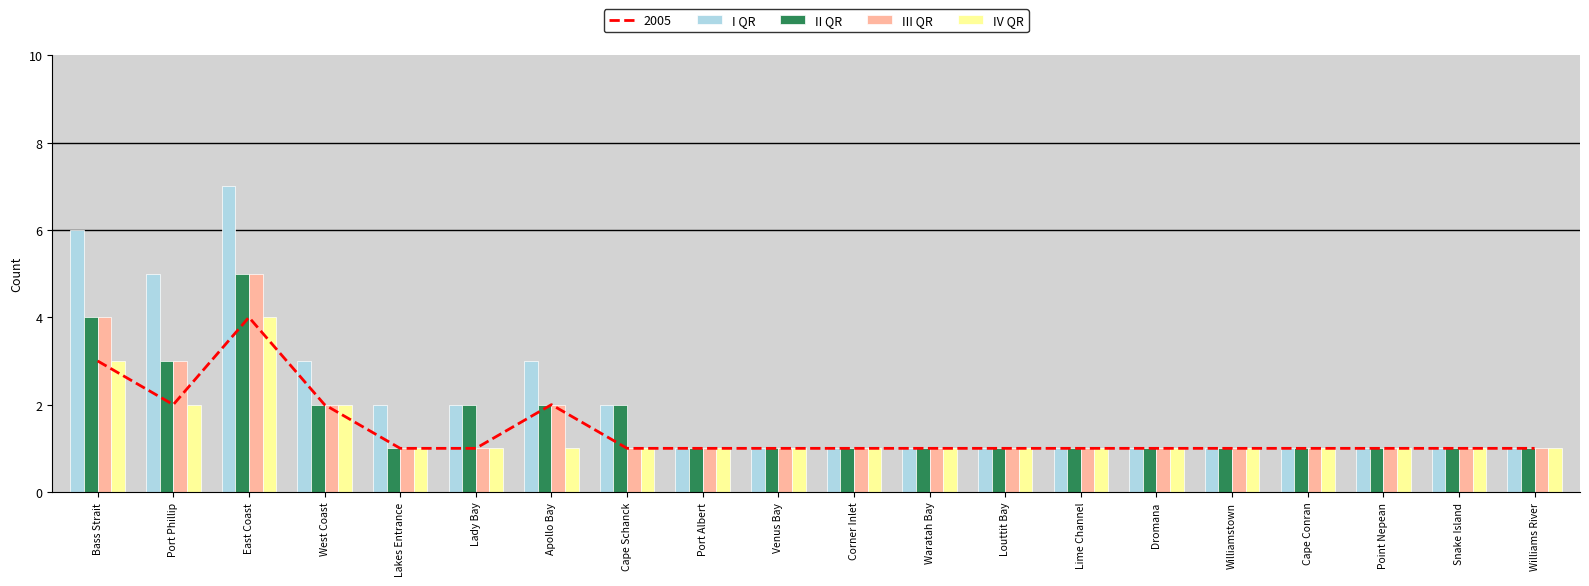

Are the bars horizontal?

No